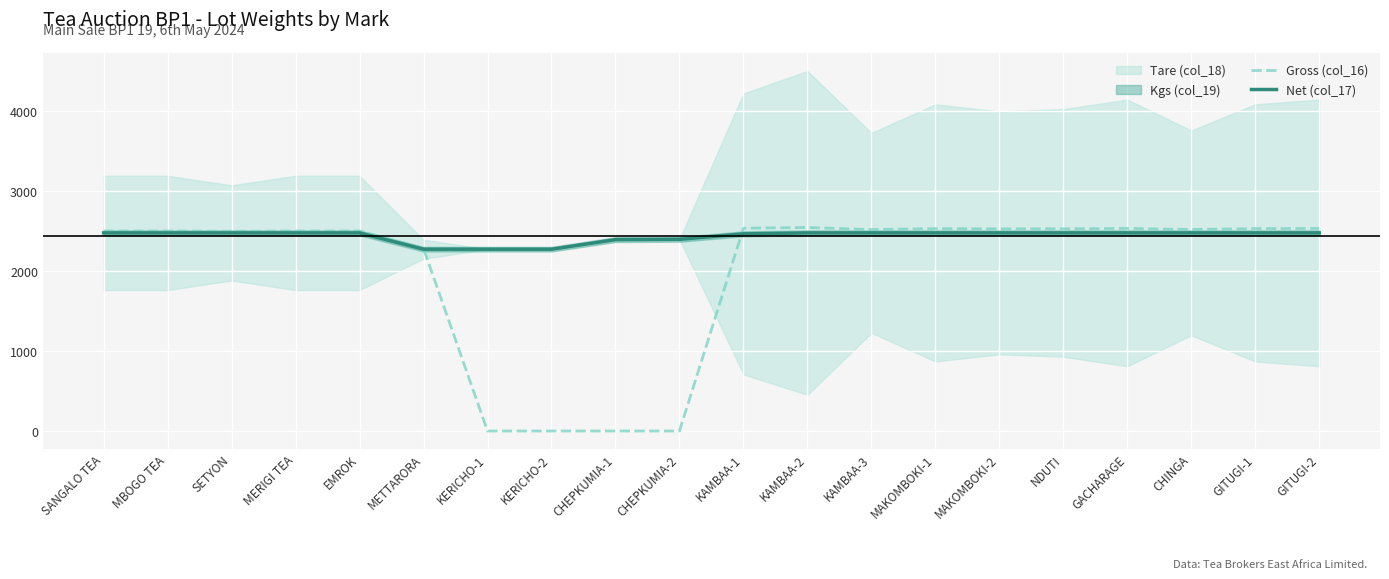

At how many categories does at least one series exceed 805?

20